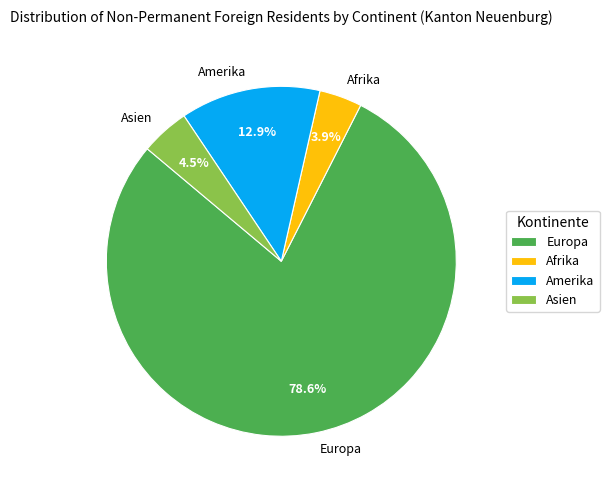

Combined, do Afrika and Asien account for over 50%?

No